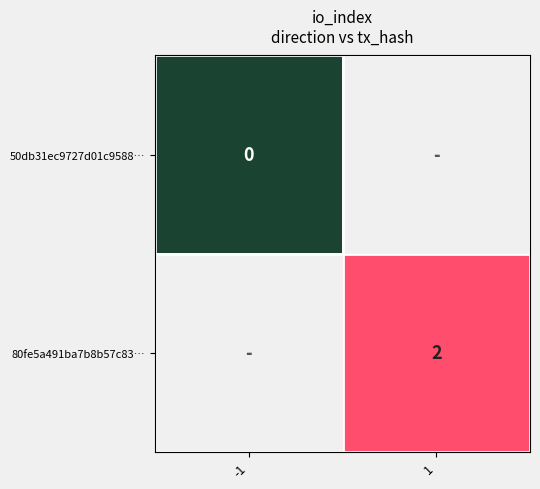

Between -1 and 1, which is larger?

1